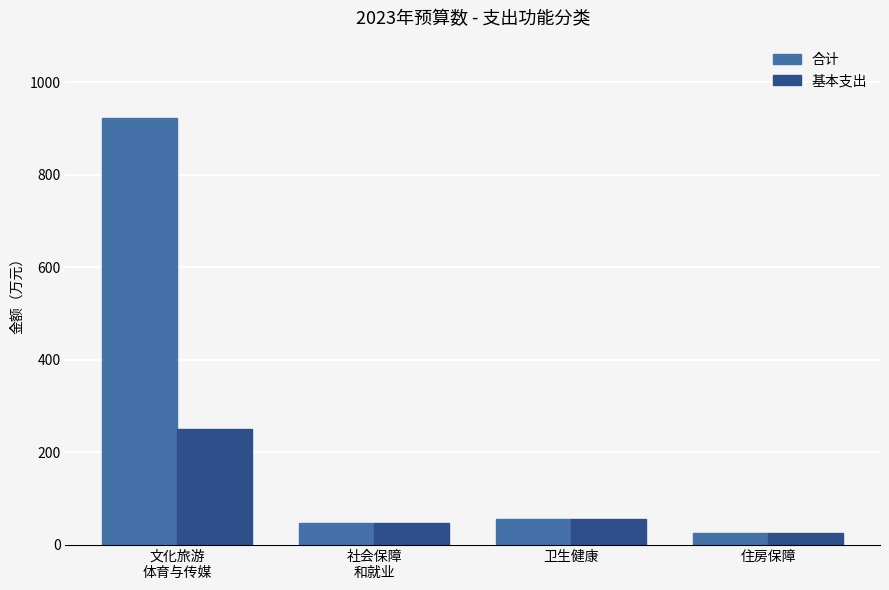

Does the chart contain any negative values?

No